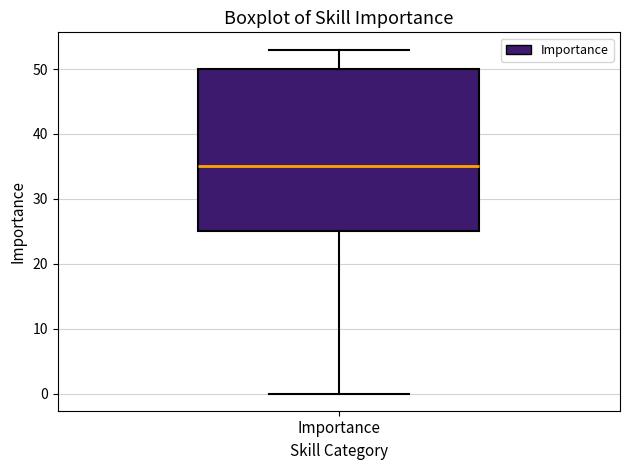

Where is the upper edge of the box for Importance on the y-axis? The values are not printed on the chart, so give them approximately, as read against the axis.

50